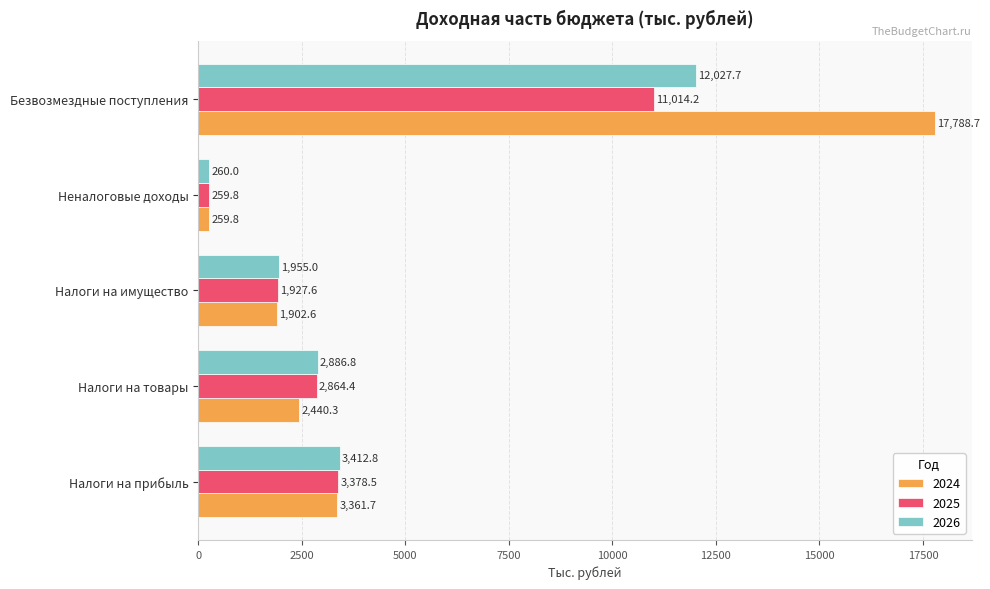

Which label corresponds to the largest value in the chart?

Безвозмездные поступления